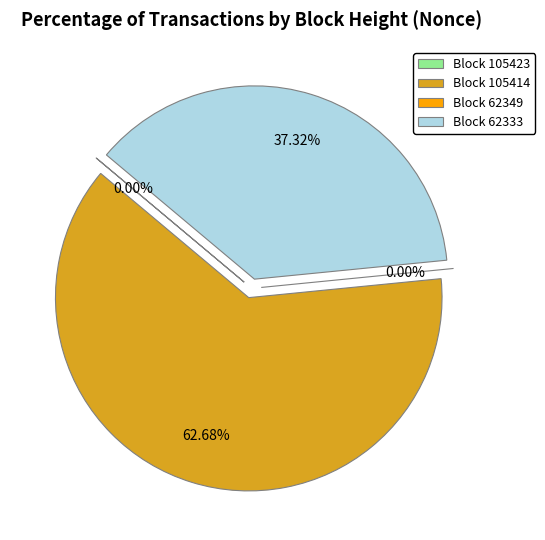

Count the number of slices in the pie.

4